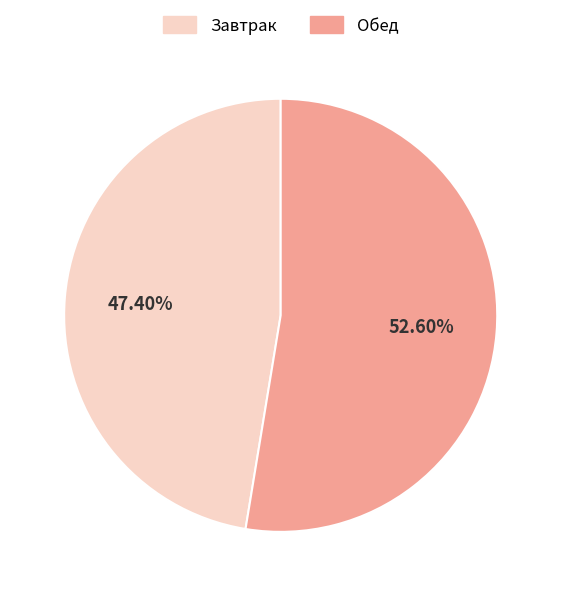

How many segments does this pie chart have?

2